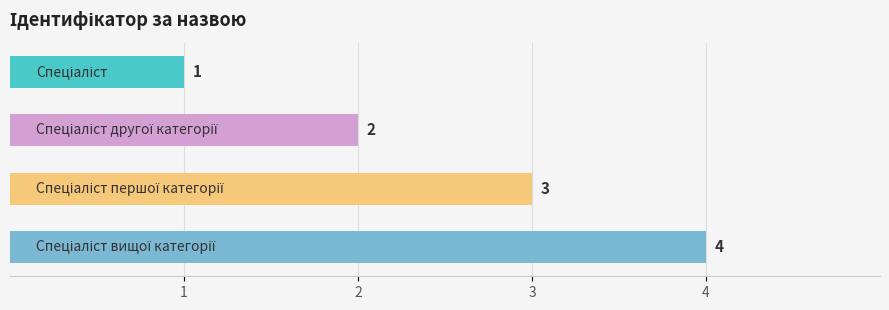

What is the greatest value displayed?

4